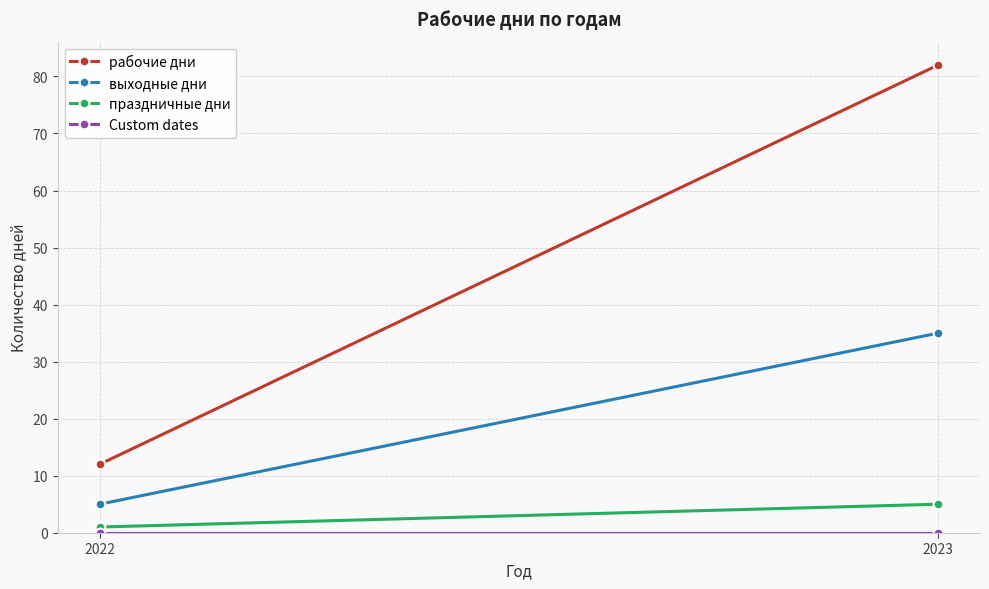

What is the lowest value of the рабочие дни series?

12